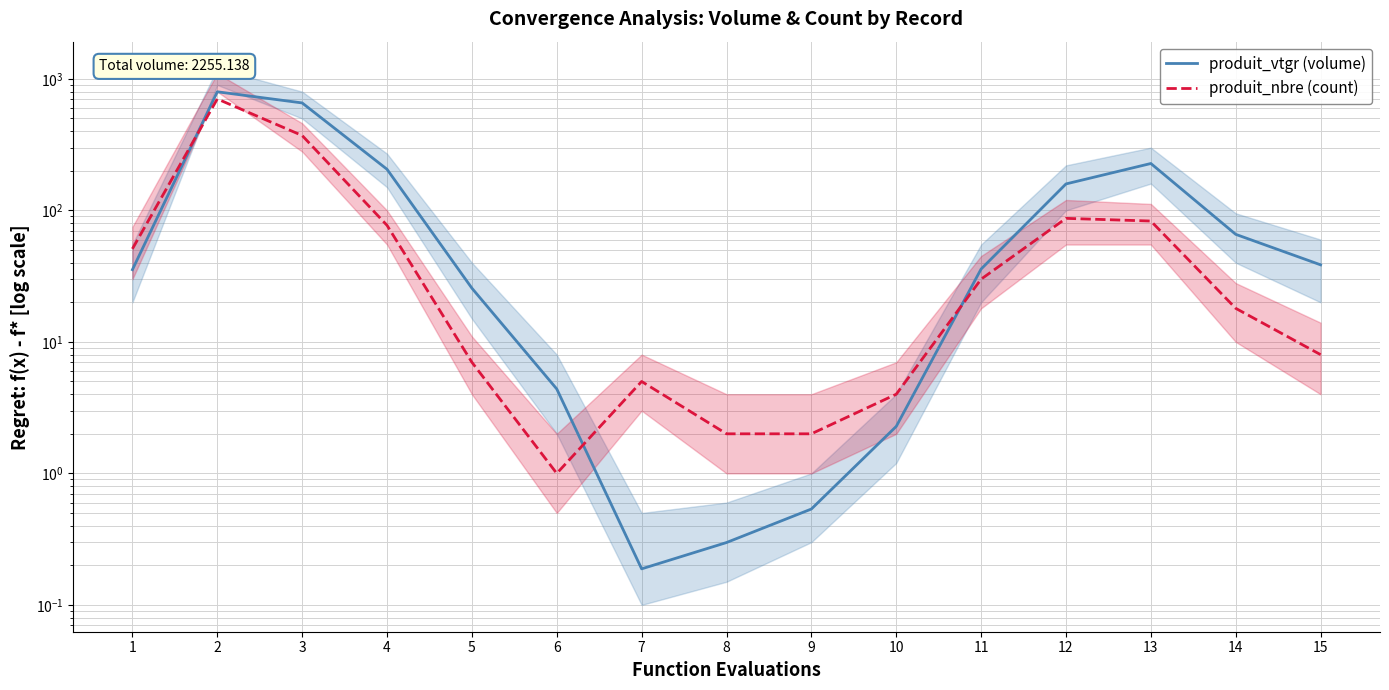

The value of produit_nbre (count) at 7 is 7.8. True or false?

False